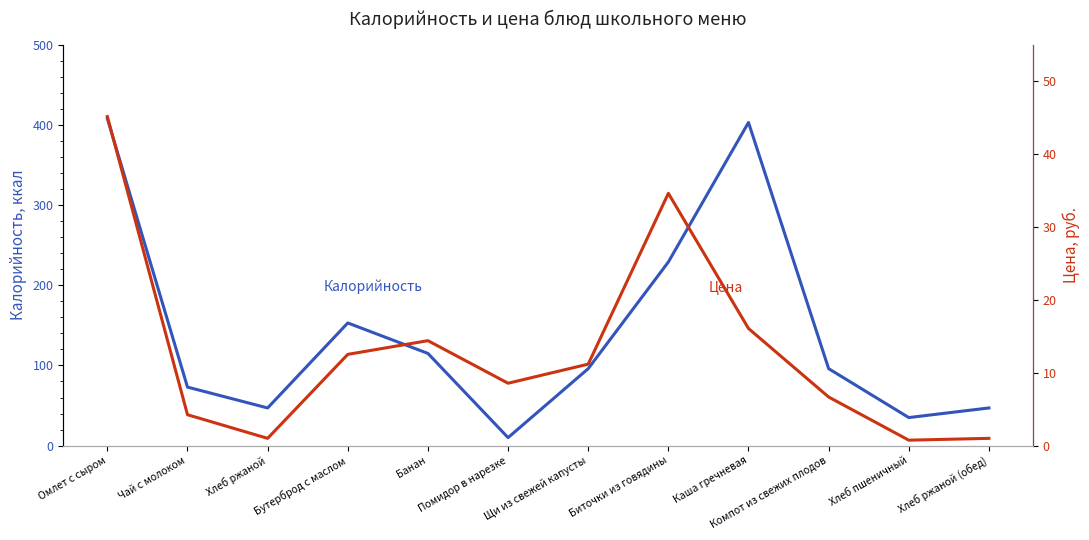

At which label does Цена first exceed 11?

Омлет с сыром